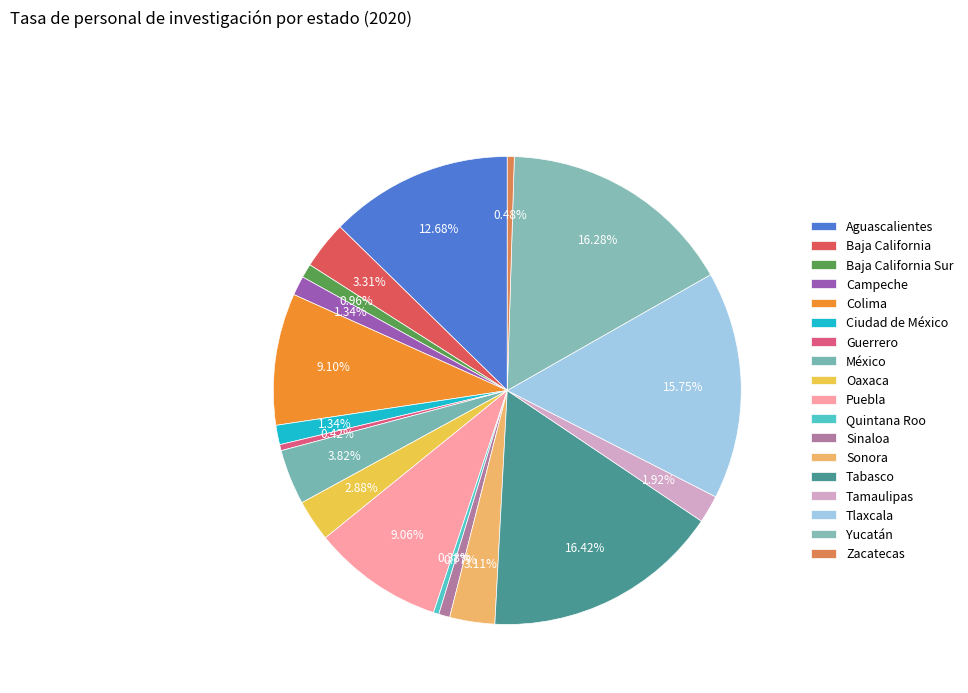

What is the largest slice in the pie chart?

Tabasco